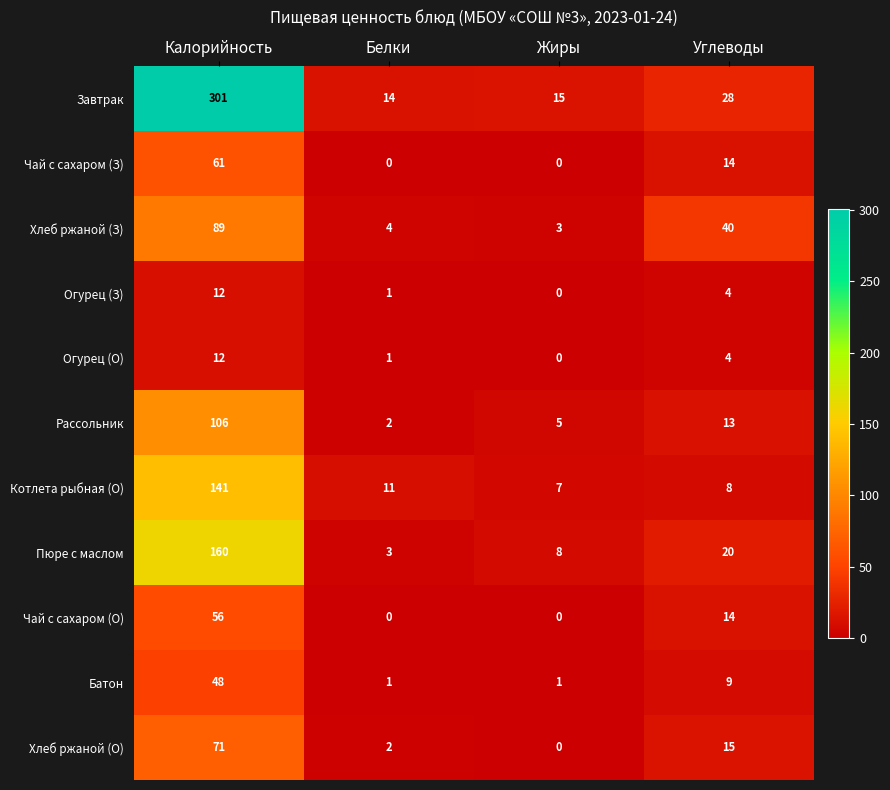

List the labels in order of Огурец (О) value, smallest first.

Жиры, Белки, Углеводы, Калорийность